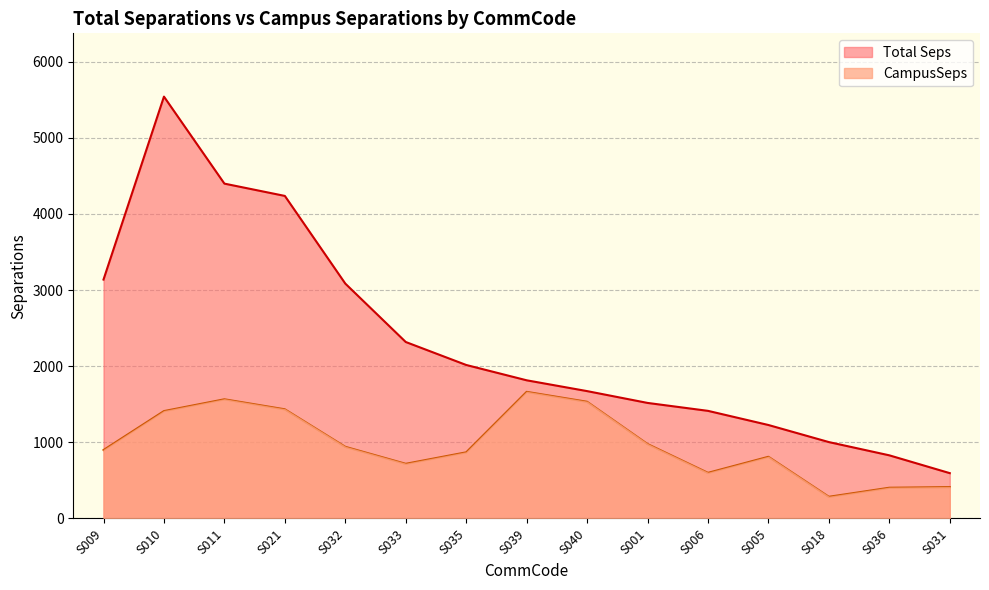

The value of CampusSeps at S001 is 977.8. True or false?

True